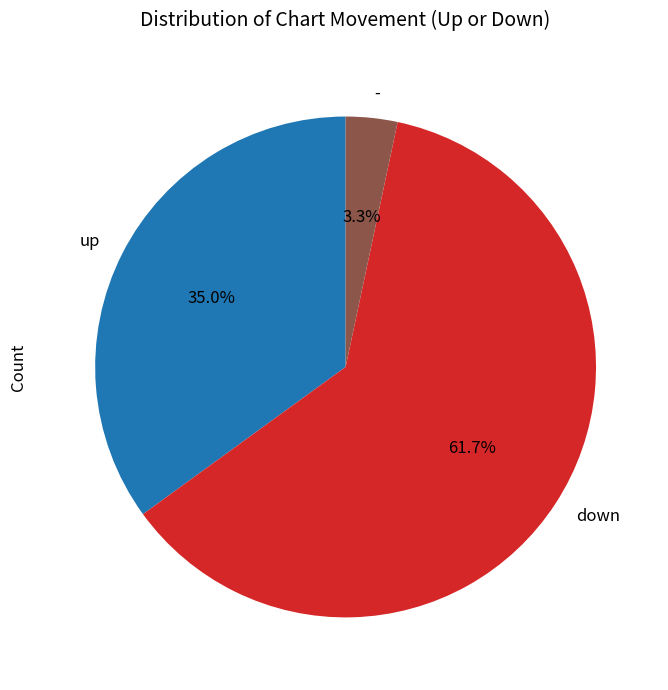

Which has a higher value, down or up?

down